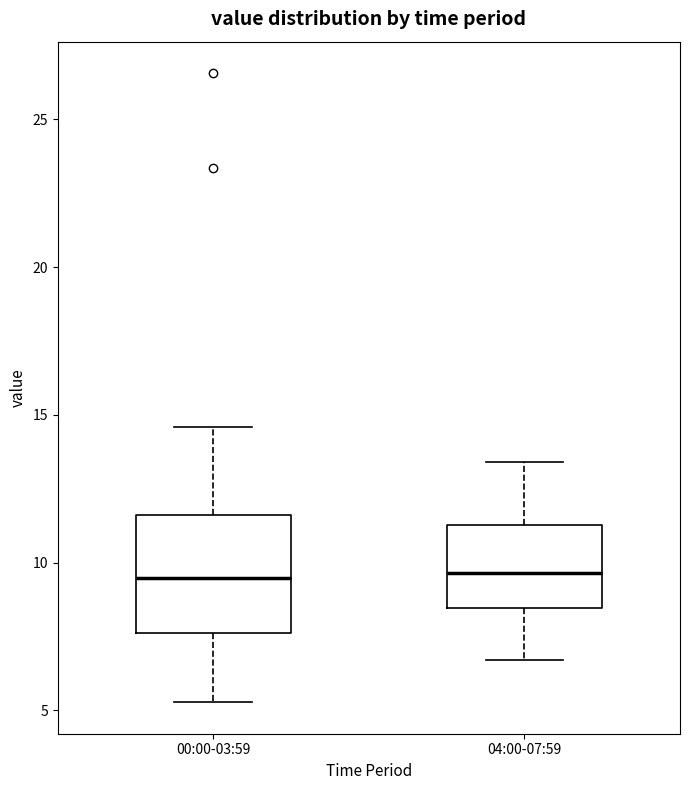

Reading left to right, read every box against the y-axis: the position of its median line, the range the box covers, and the ends of its whiskers. The values are not printed on the chart, so give them approximately, as read against the axis.

00:00-03:59: median 9.5, box 7.5 to 11.5, whiskers 5.5 to 14.5
04:00-07:59: median 9.5, box 8.5 to 11.5, whiskers 6.5 to 13.5